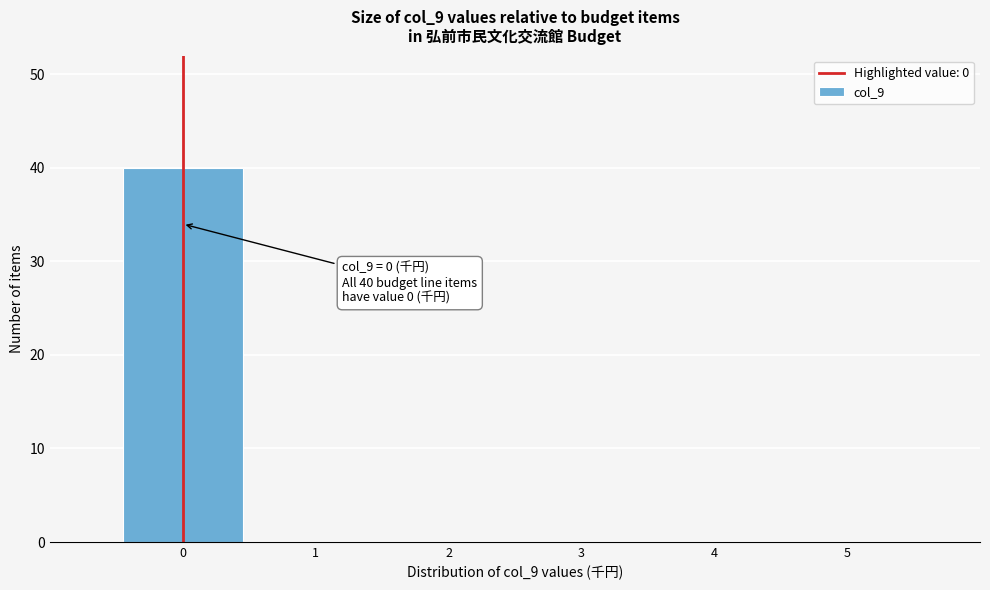

Over which range of the x-axis is the bar tallest?

-0.5 to 0.5